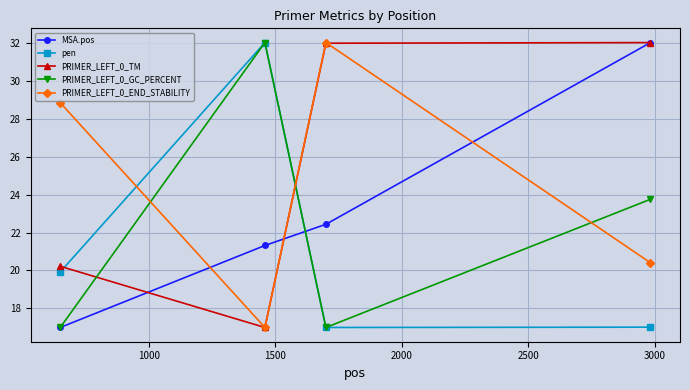

How many interior local peaks does the PRIMER_LEFT_0_GC_PERCENT series have?

1